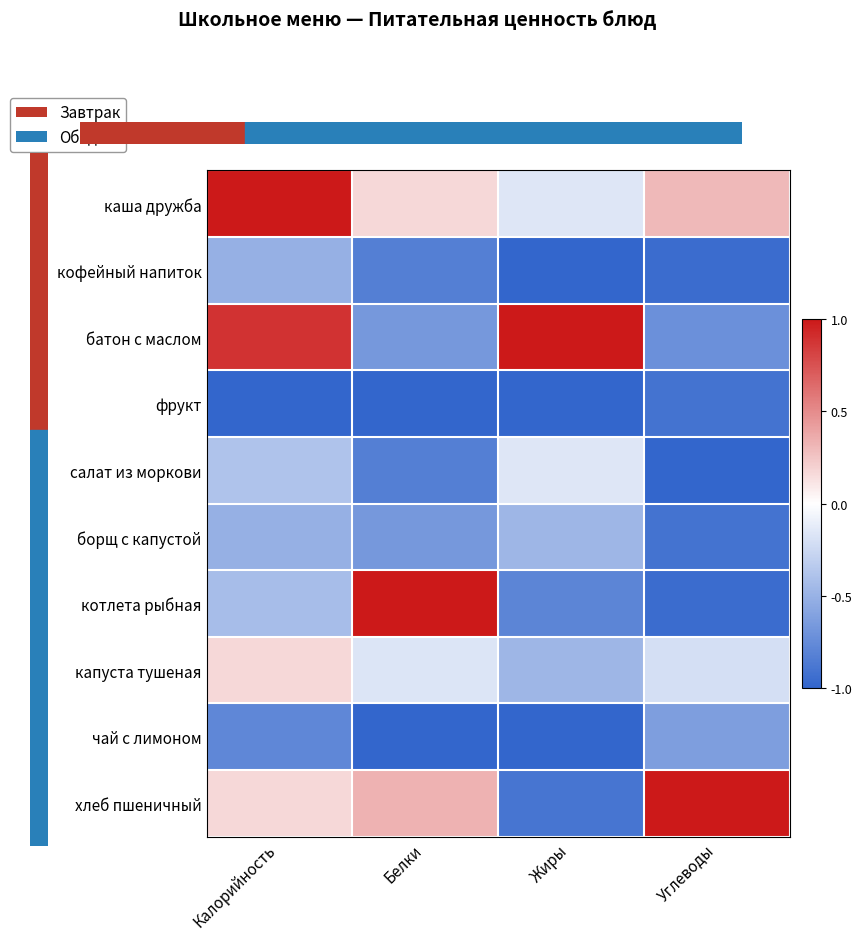

Reading right to left, list all the values displayed in this chart.

каша дружба: Углеводы=0.3	Жиры=-0.2	Белки=0.2	Калорийность=1.0
кофейный напиток: Углеводы=-1.0	Жиры=-1.0	Белки=-0.8	Калорийность=-0.5
батон с маслом: Углеводы=-0.7	Жиры=1.0	Белки=-0.7	Калорийность=0.9
фрукт: Углеводы=-0.9	Жиры=-1.0	Белки=-1.0	Калорийность=-1.0
салат из моркови: Углеводы=-1.0	Жиры=-0.2	Белки=-0.8	Калорийность=-0.4
борщ с капустой: Углеводы=-0.9	Жиры=-0.5	Белки=-0.7	Калорийность=-0.5
котлета рыбная: Углеводы=-1.0	Жиры=-0.8	Белки=1.0	Калорийность=-0.4
капуста тушеная: Углеводы=-0.2	Жиры=-0.5	Белки=-0.2	Калорийность=0.2
чай с лимоном: Углеводы=-0.6	Жиры=-1.0	Белки=-1.0	Калорийность=-0.8
хлеб пшеничный: Углеводы=1.0	Жиры=-0.9	Белки=0.3	Калорийность=0.2